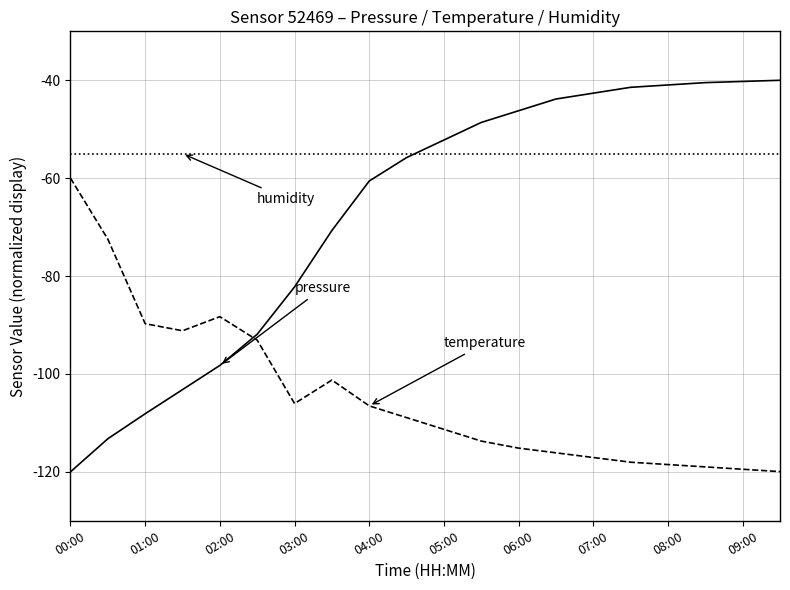

What is the smallest value displayed?

-120.0